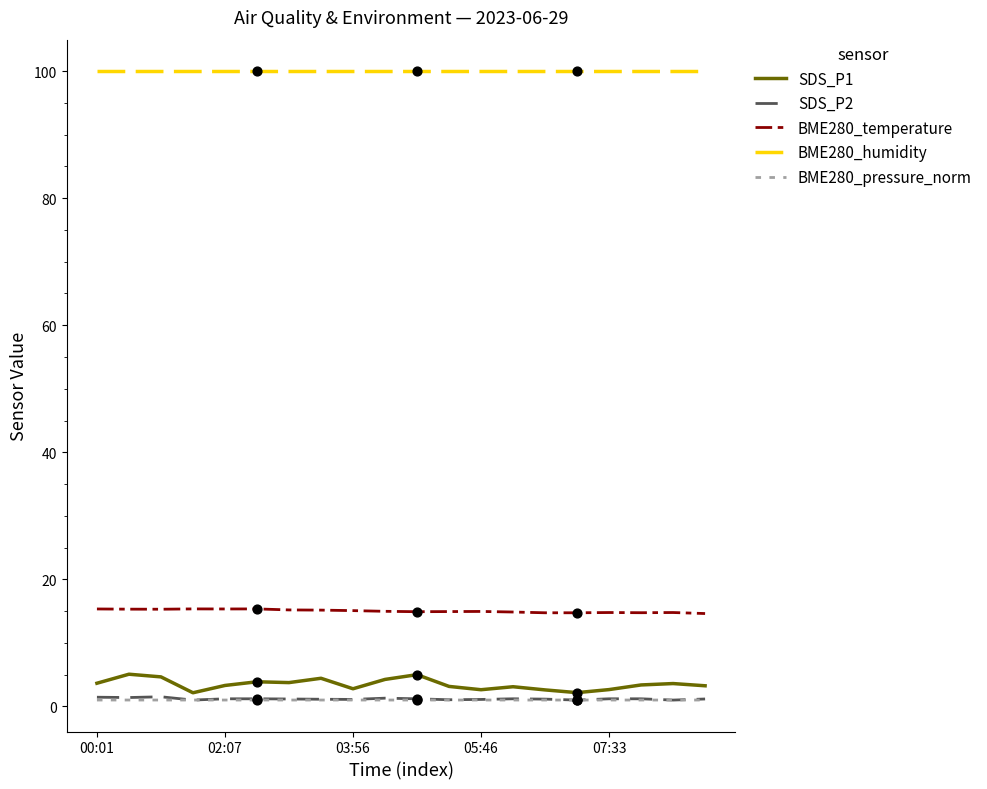

Which series has the largest range (max minus min)?

SDS_P1